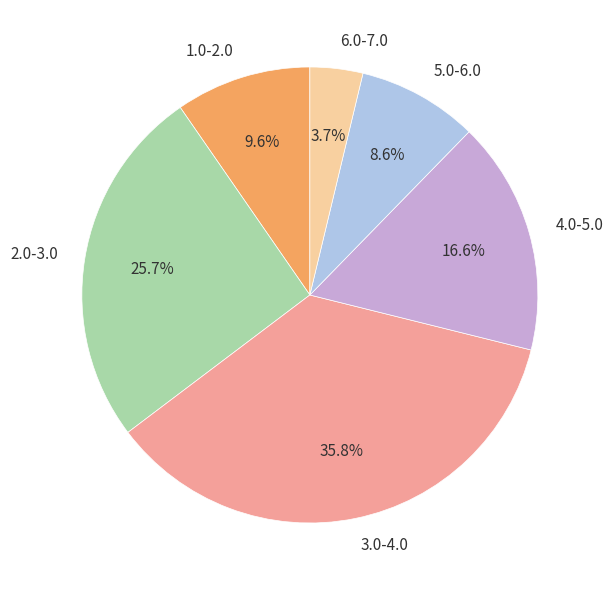

Which has a higher value, 4.0-5.0 or 2.0-3.0?

2.0-3.0